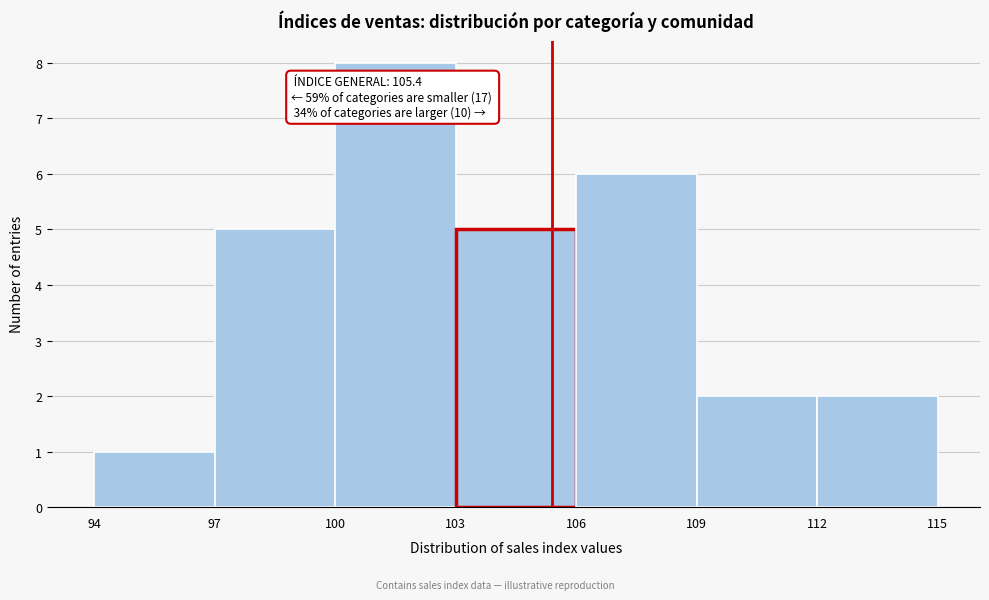

Which range on the x-axis has the tallest bar?

100 to 103